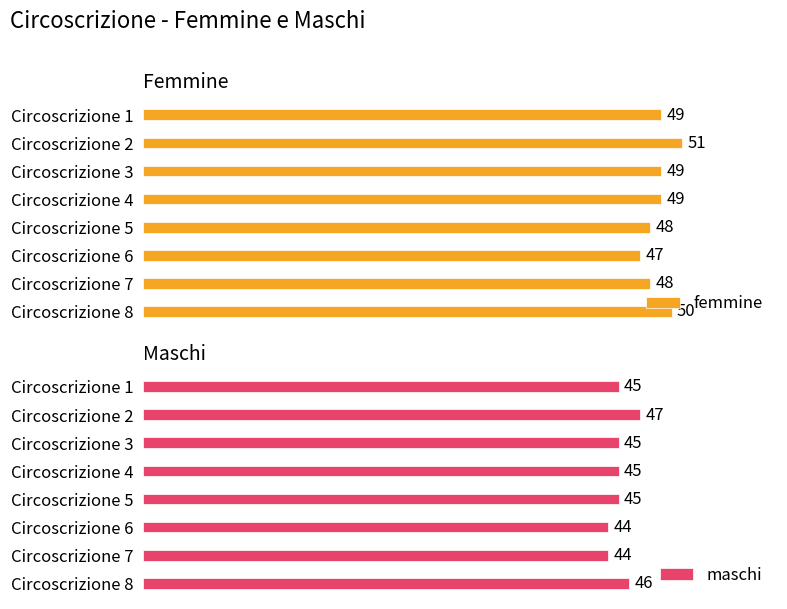

At which label does femmine reach its minimum?

Circoscrizione 6